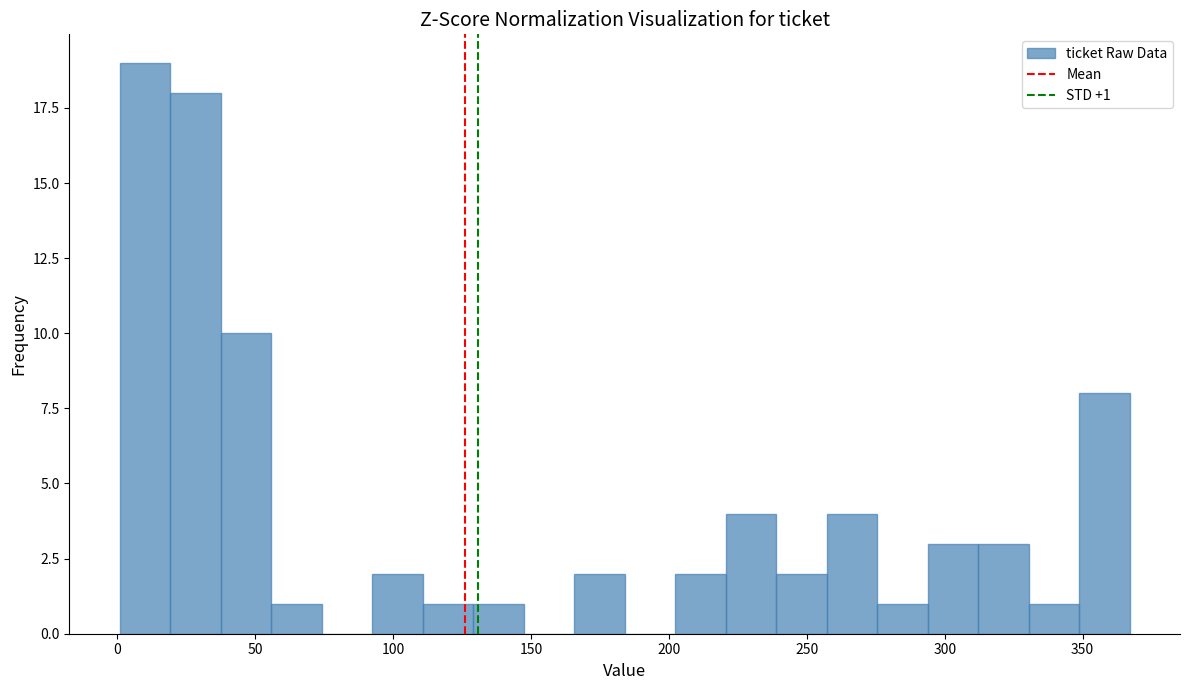

Read against the x-axis, roughly where is the centre of the tallest bar?

10